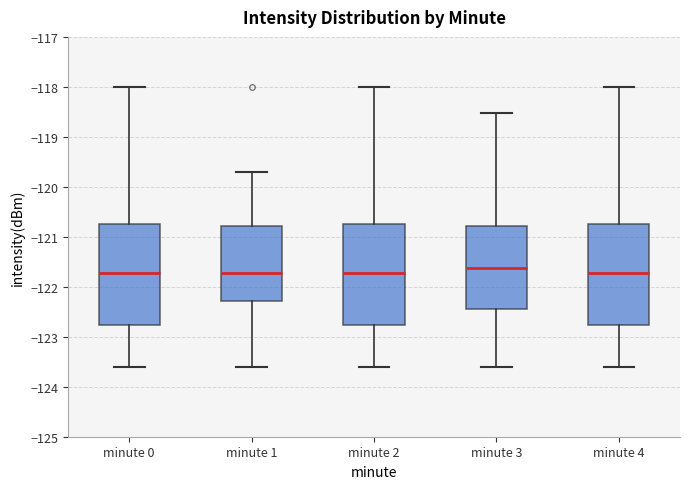

Reading left to right, read every box against the y-axis: the position of its median line, the range the box covers, and the ends of its whiskers. The values are not printed on the chart, so give them approximately, as read against the axis.

minute 0: median -121.7, box -122.8 to -120.7, whiskers -123.6 to -118.0
minute 1: median -121.7, box -122.3 to -120.8, whiskers -123.6 to -119.7
minute 2: median -121.7, box -122.8 to -120.7, whiskers -123.6 to -118.0
minute 3: median -121.6, box -122.5 to -120.8, whiskers -123.6 to -118.5
minute 4: median -121.7, box -122.8 to -120.7, whiskers -123.6 to -118.0